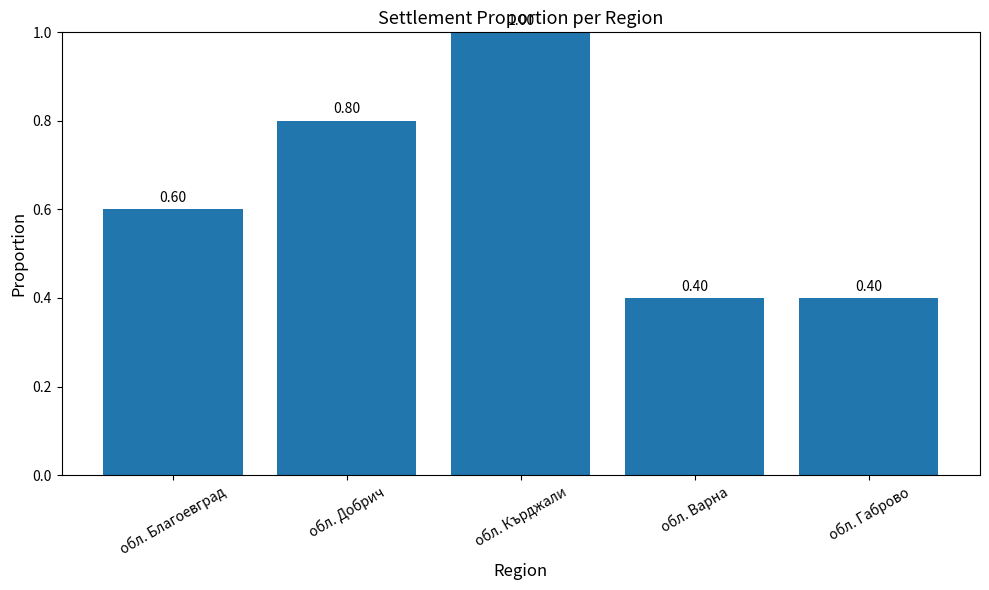

What is the greatest value displayed?

1.0